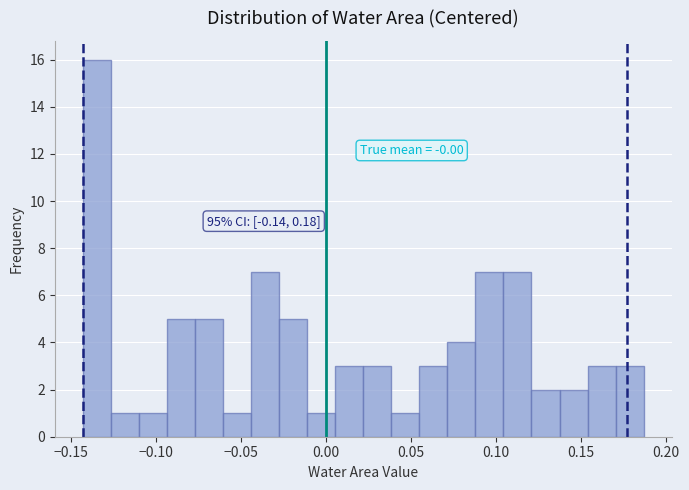

Around what value on the x-axis is the tallest bar? Give the approximate position of its centre, as read against the axis.

-0.135